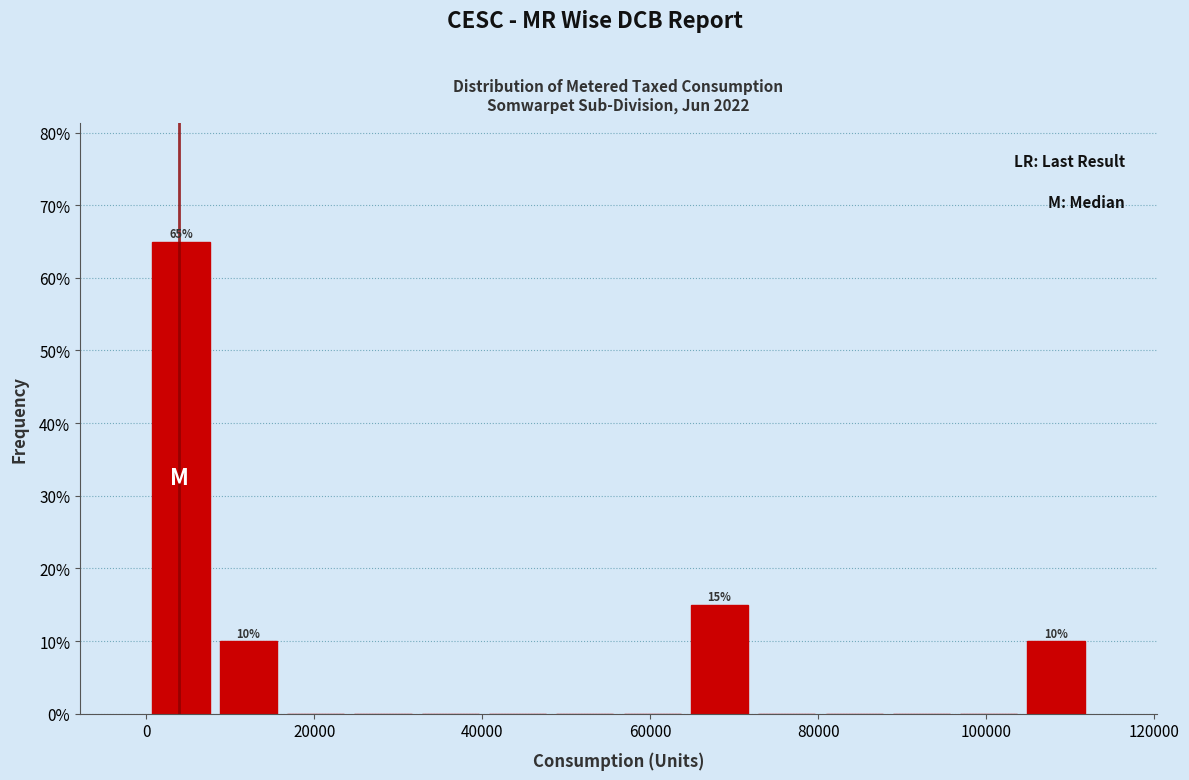

Over which range of the x-axis is the bar tallest?

0 to 8000